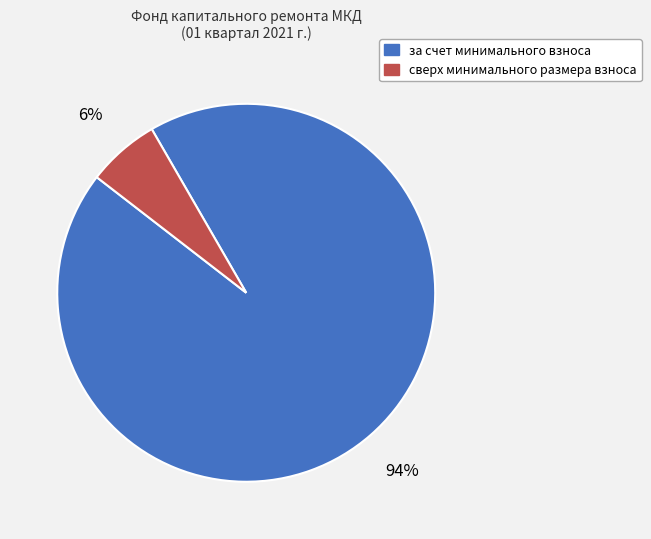

Do сверх минимального размера взноса and за счет минимального взноса together represent more than half of the pie?

Yes